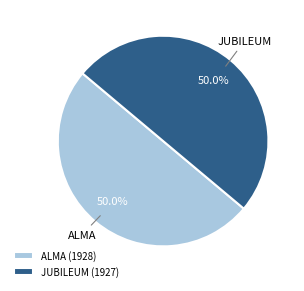

What is the ratio of the value at JUBILEUM (1927) to the value at ALMA (1928)?

1.0